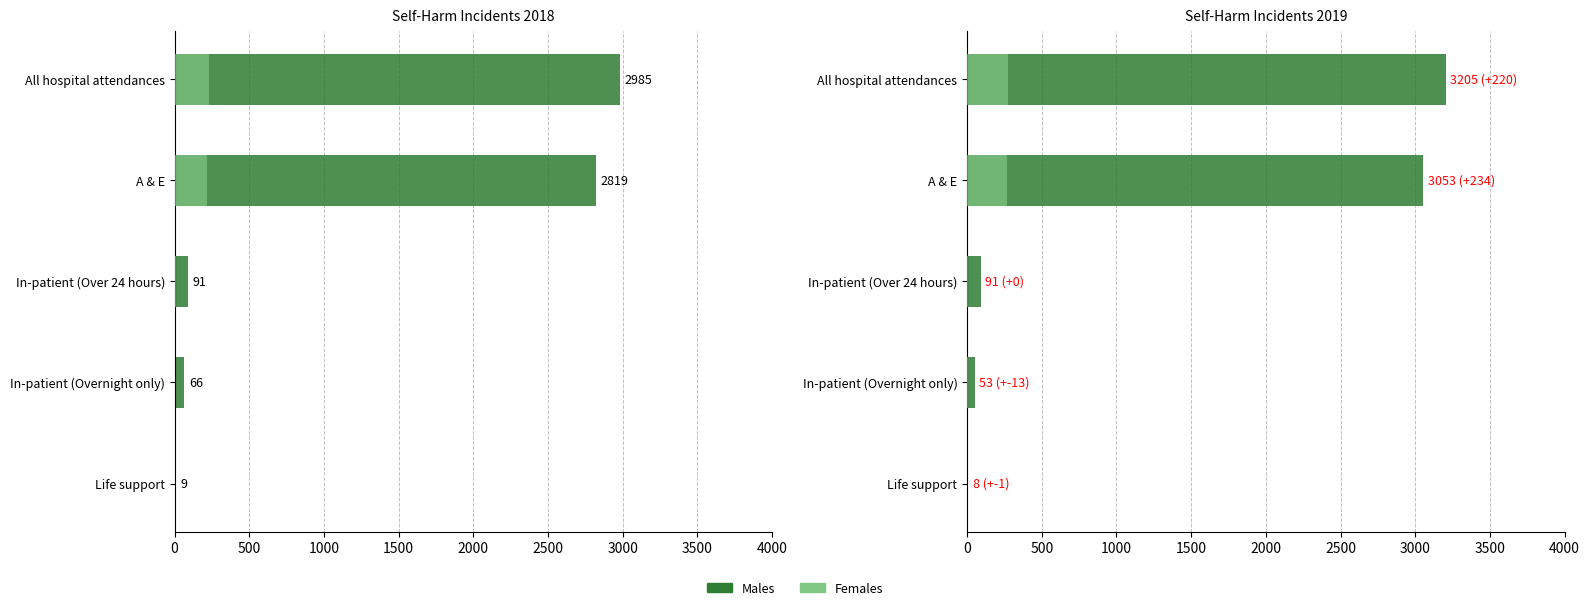

Which series changed the most between All hospital attendances and In-patient (Overnight only)?

Males 2019